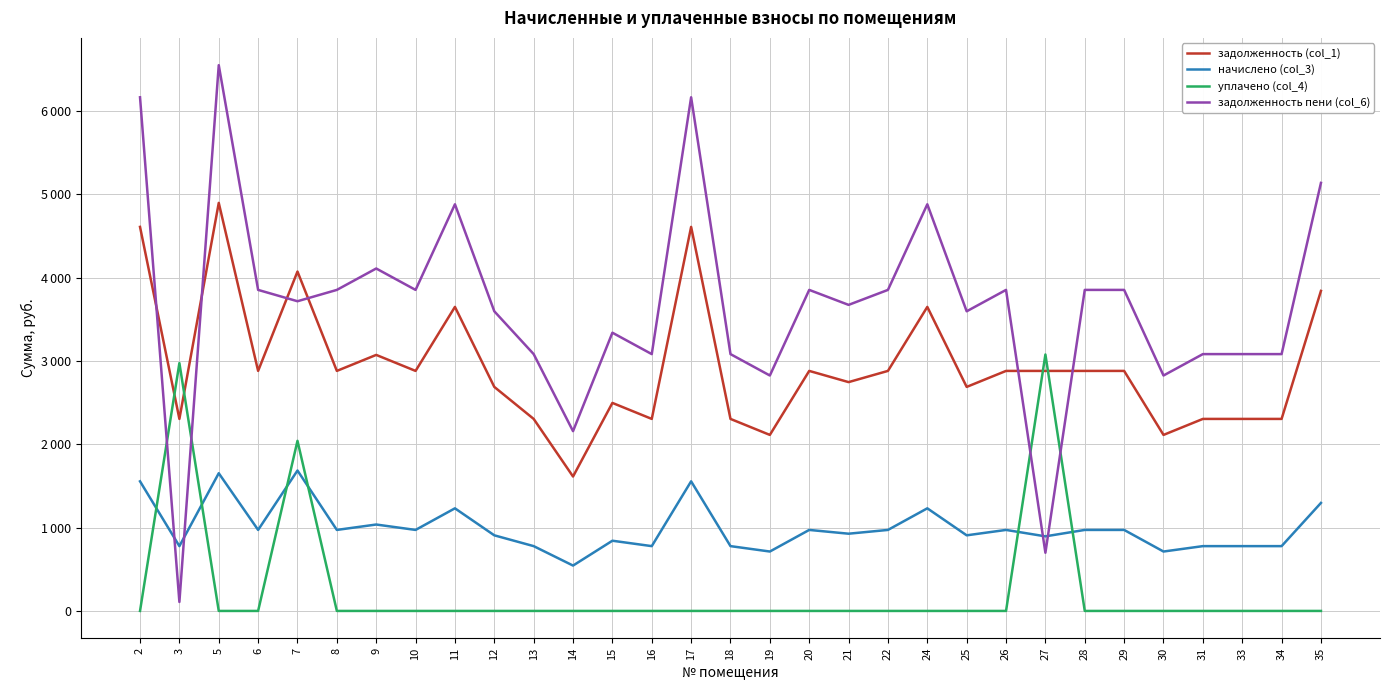

True or false: задолженность (col_1) and начислено (col_3) cross at least once.

False